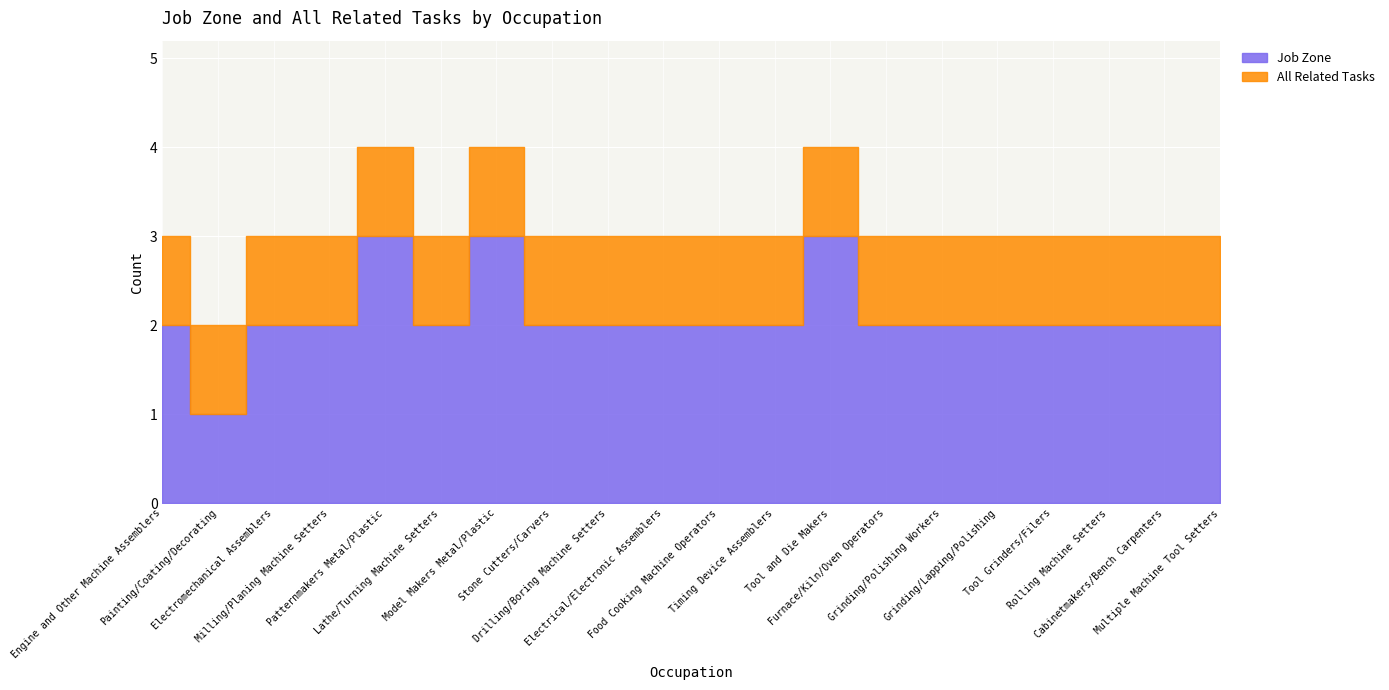

True or false: Job Zone and All Related Tasks cross at least once.

False